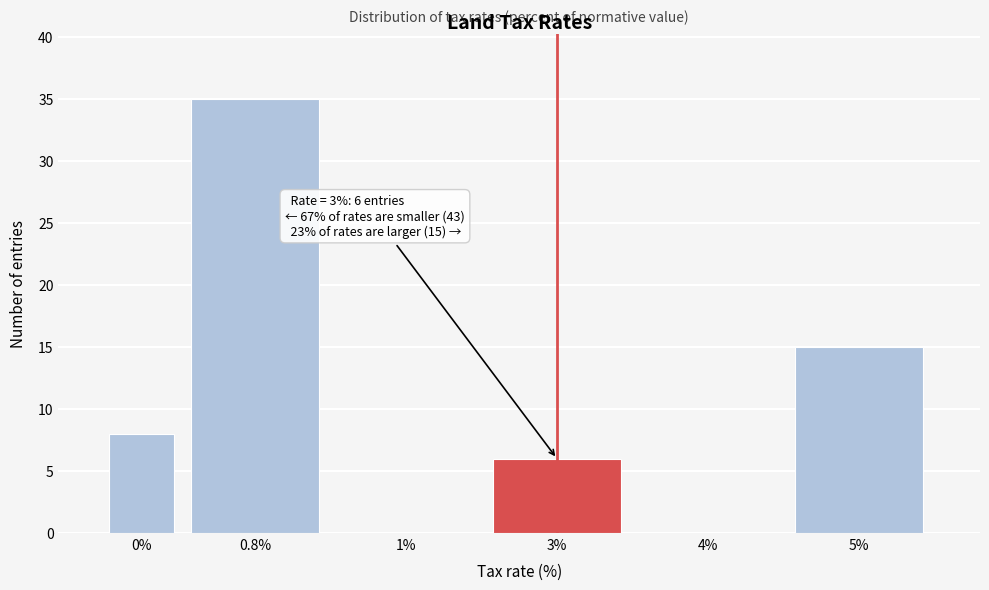

Reading right to left, transcribe all the data shown in this chart.

5%=15	4%=0	3%=6	1%=0	0.8%=35	0%=8